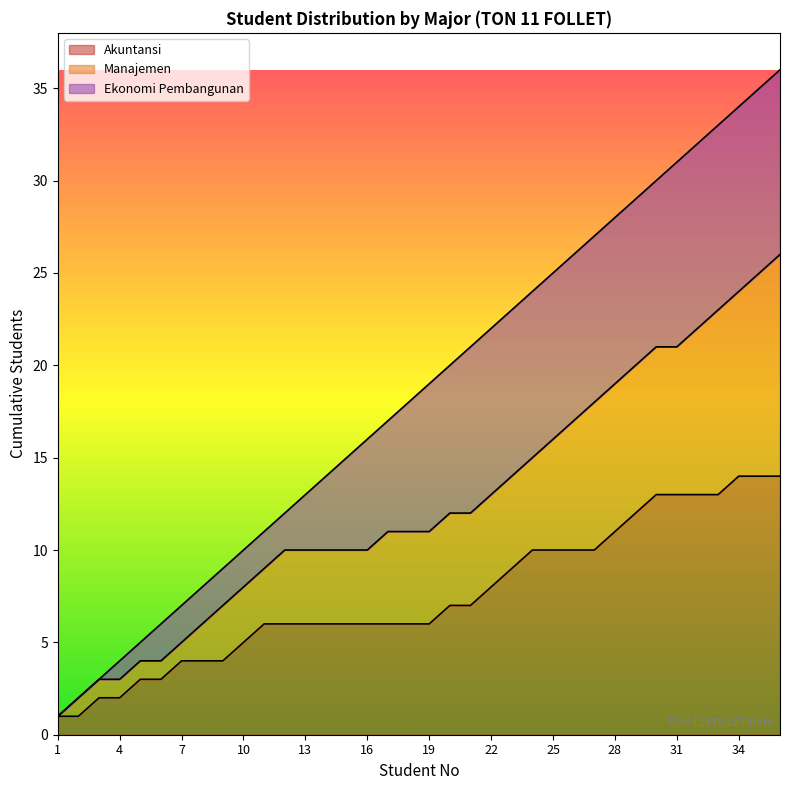

What is the maximum value for Akuntansi?

14